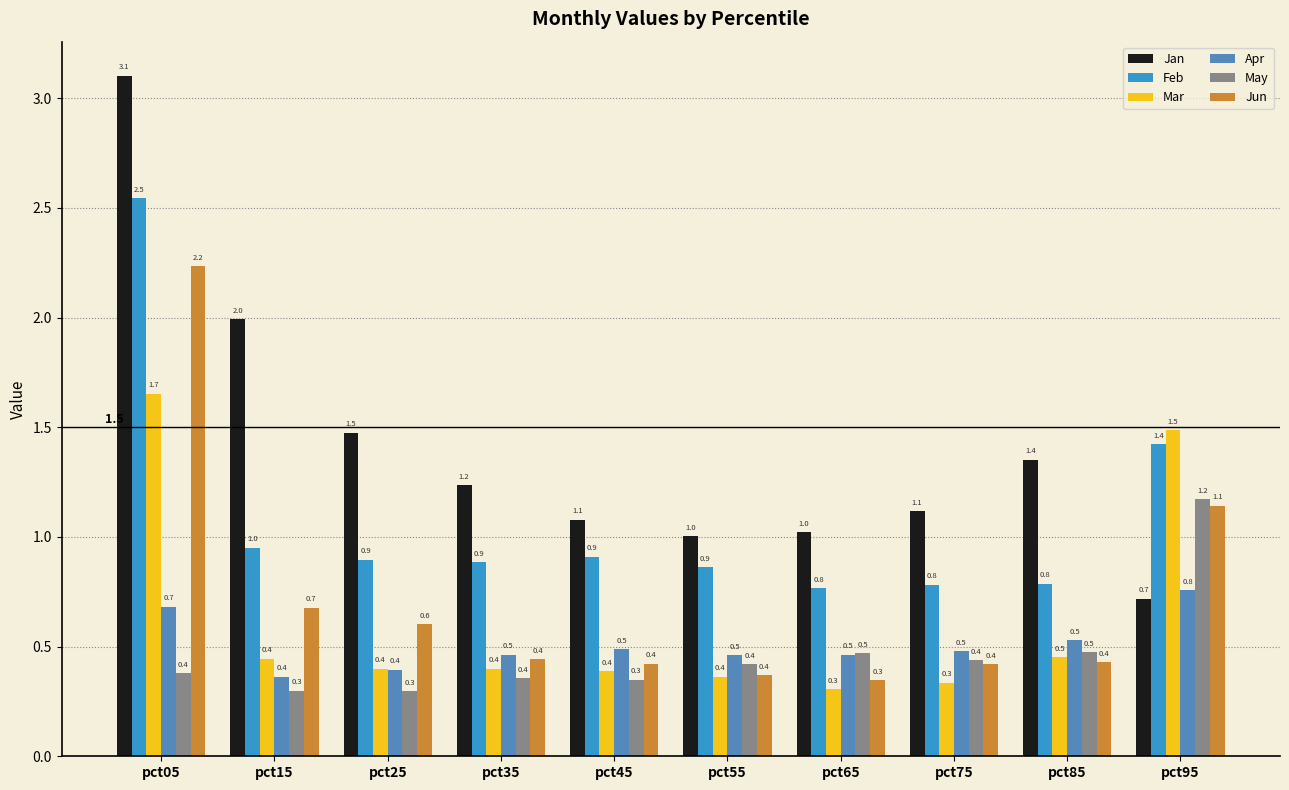

What is the difference between the highest and lowest values at pct05?

2.7